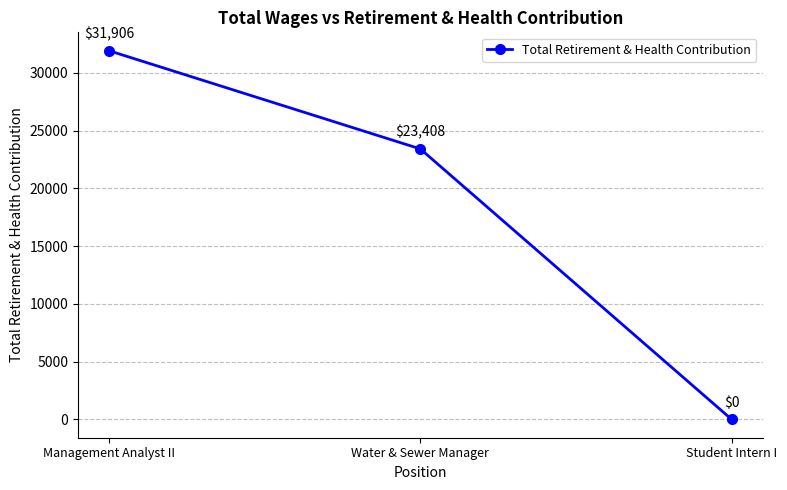

The value at Management Analyst II is 31906. True or false?

True